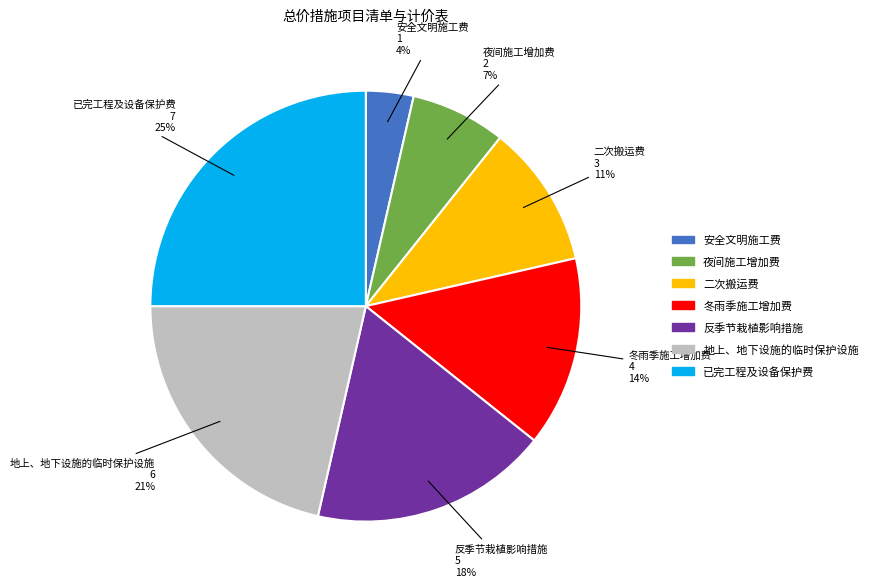

How many segments does this pie chart have?

7